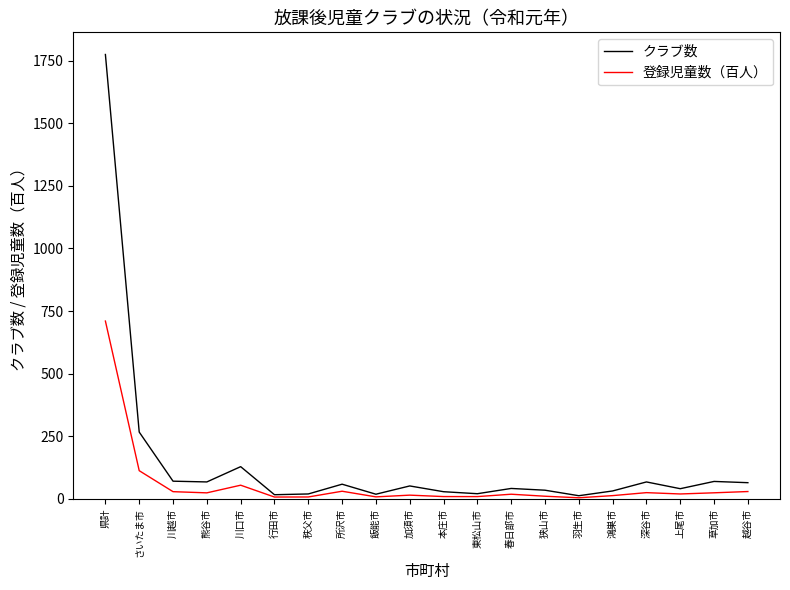

Read the 登録児童数（百人） value at 川口市.

55.0